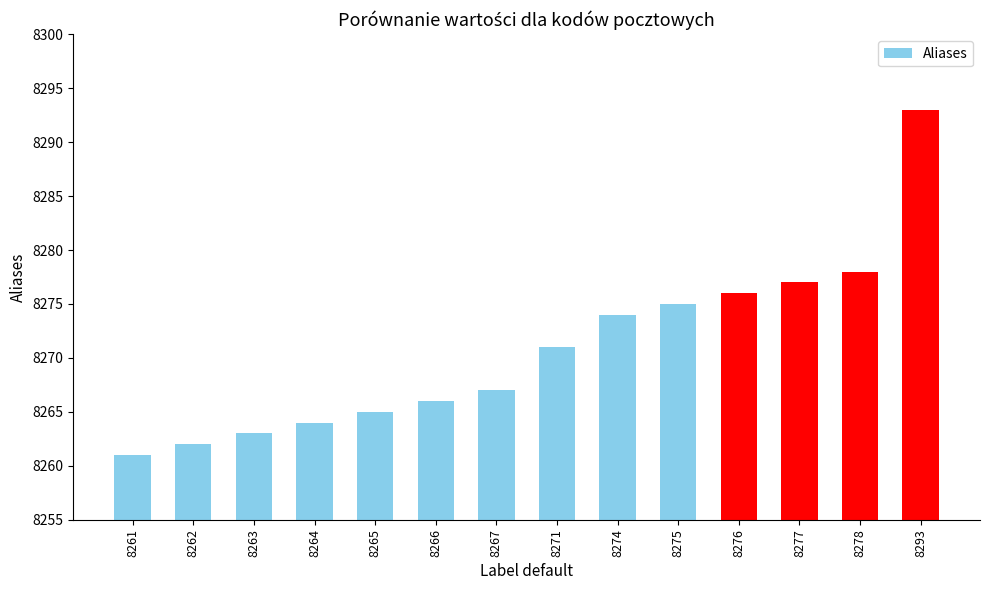

True or false: the data shows 8275 at 8275.

True